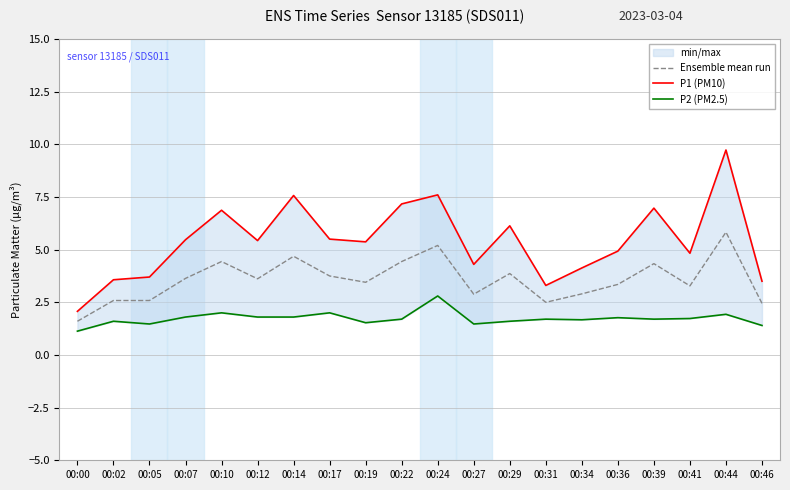

True or false: P1 (PM10) and Ensemble mean run intersect in this chart.

False